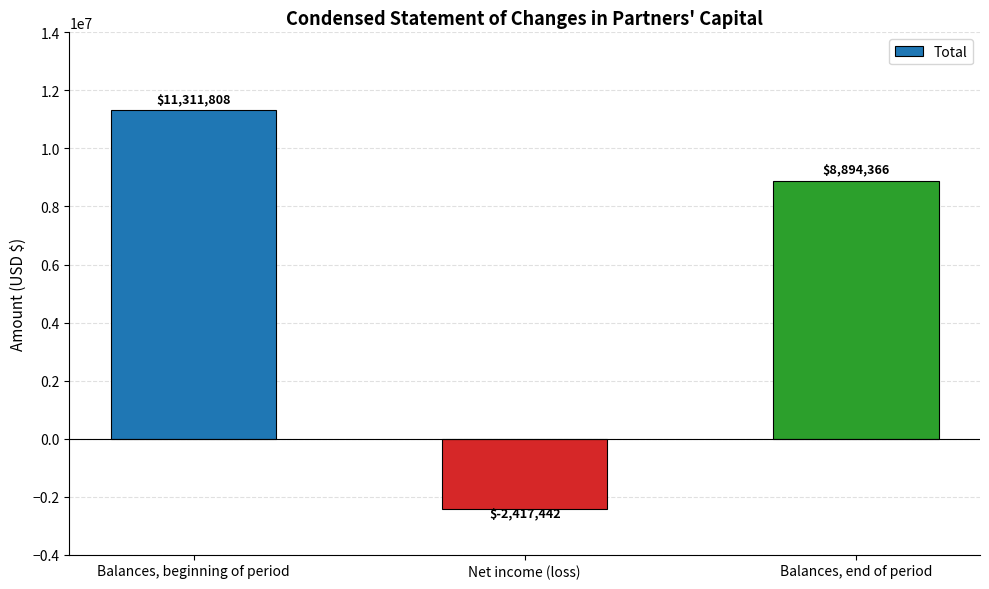

The value at Net income (loss) is -3203417. True or false?

False